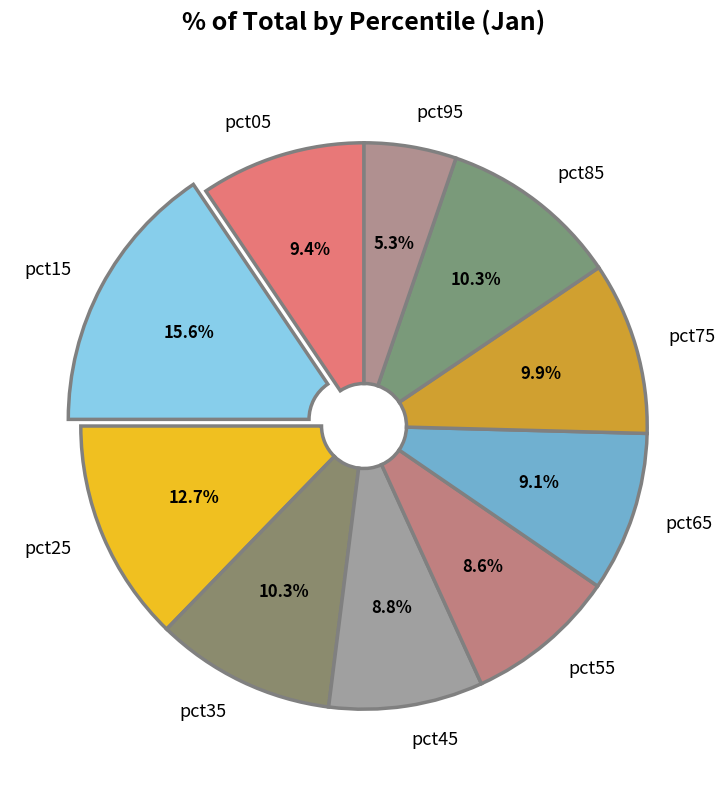

To the nearest percent, what is the difference between the pct35 and pct55 slice percentages?

2%